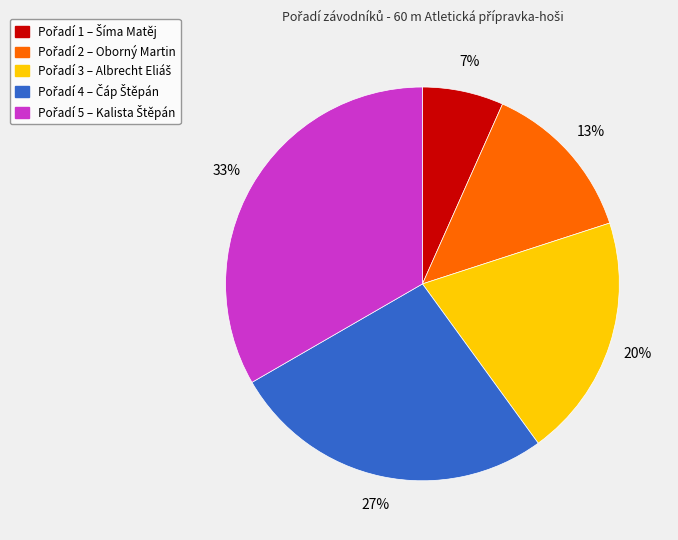

Is there any slice that represents more than half of the pie?

No